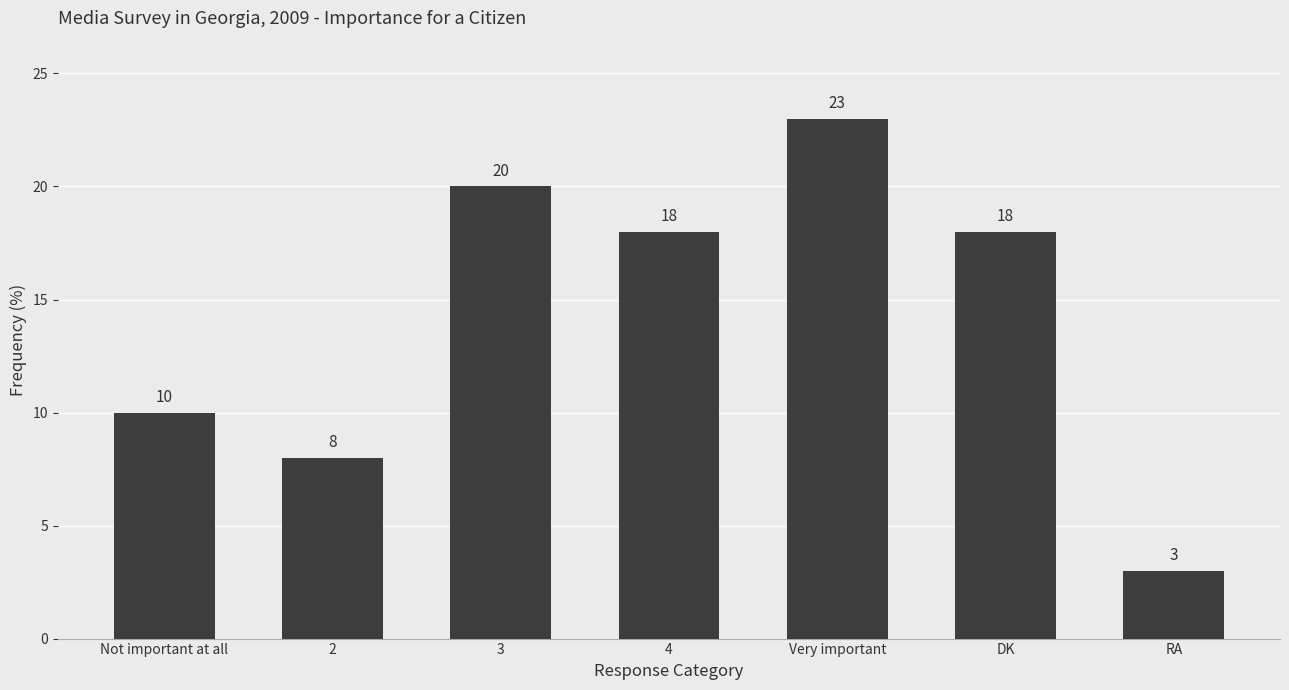

What is the label of the 1st bar from the right?

RA